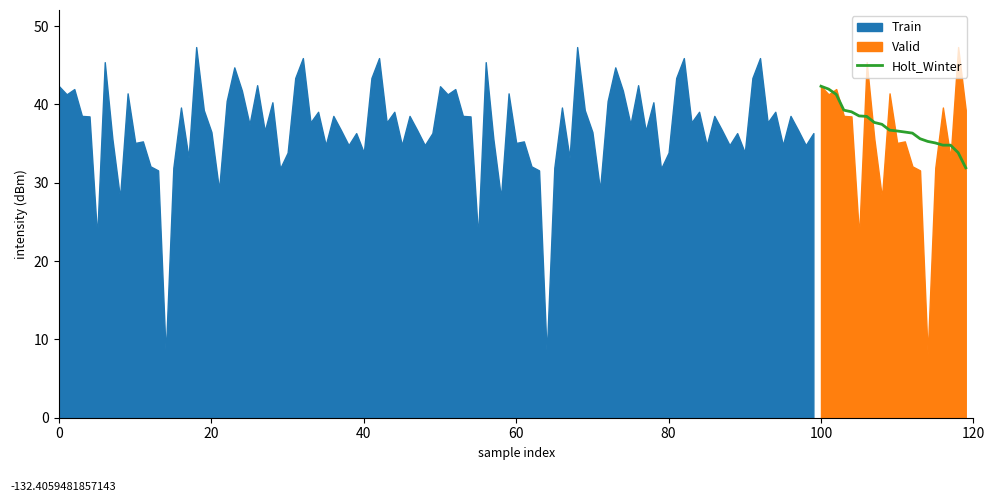

What is the highest value of the Holt_Winter series?

42.3